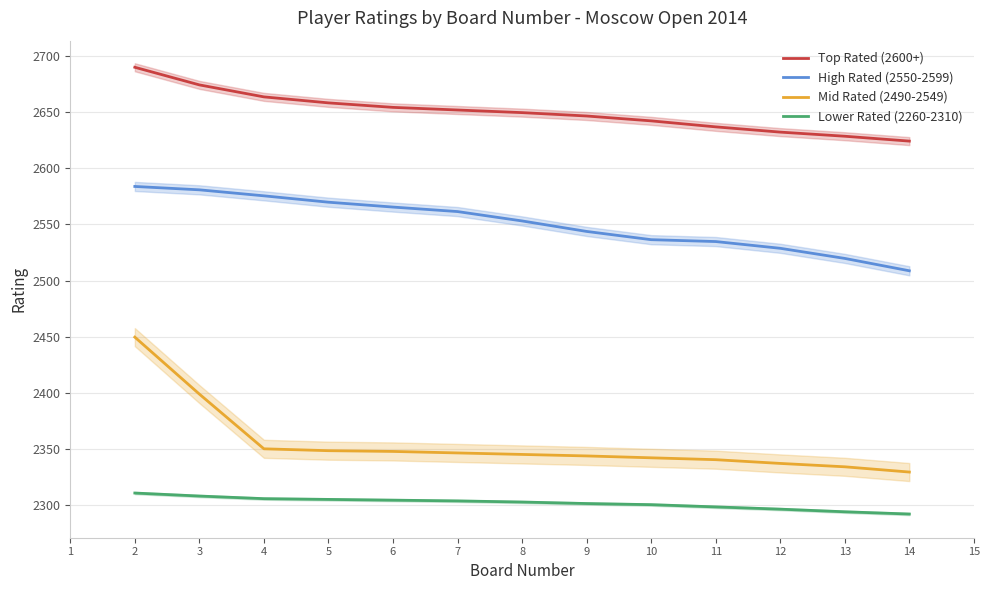

Is the value of Mid Rated (2490-2549) at 8 greater than the value of Top Rated (2600+) at 5?

No